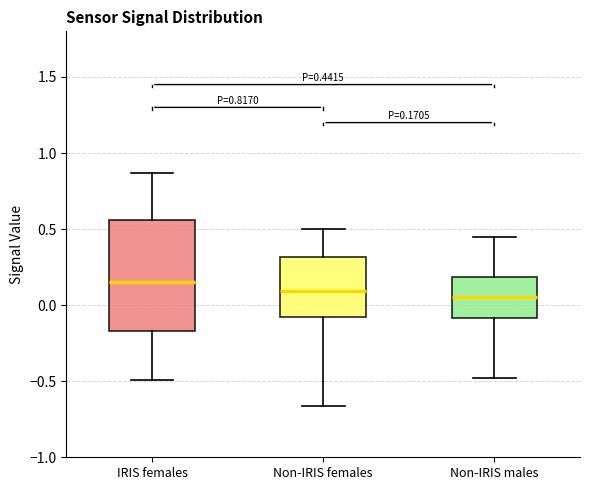

Which box is the tallest, from its lower edge to its upper edge?

IRIS females